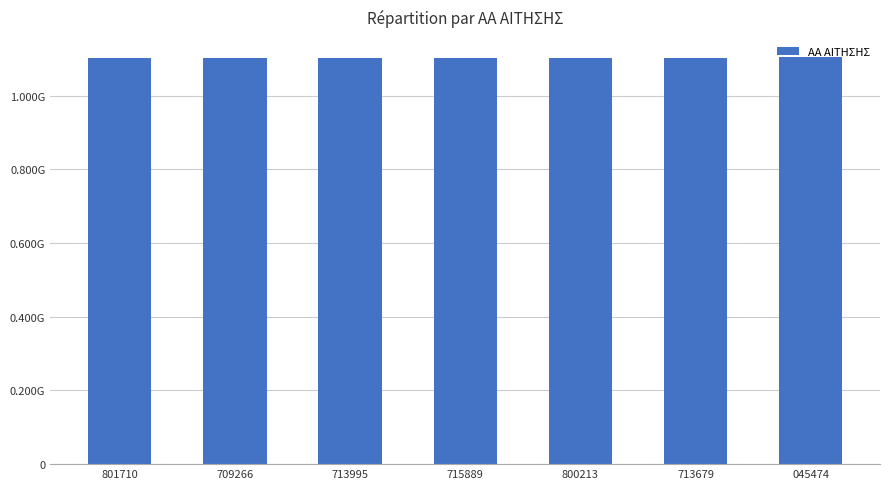

What is the sum of all values?

7721677881